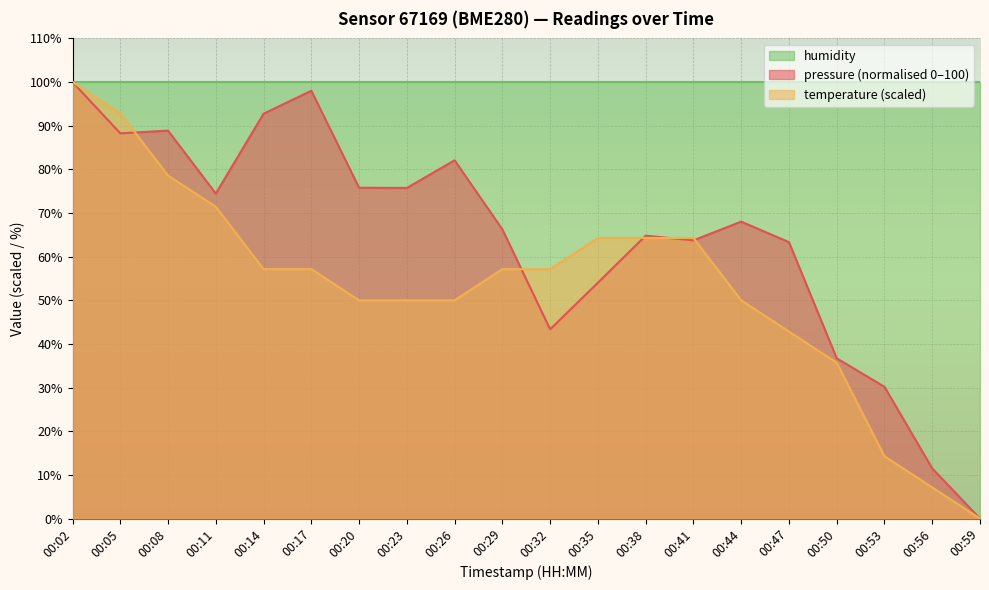

Is it true that pressure equals 170.6 at 00:02?

False